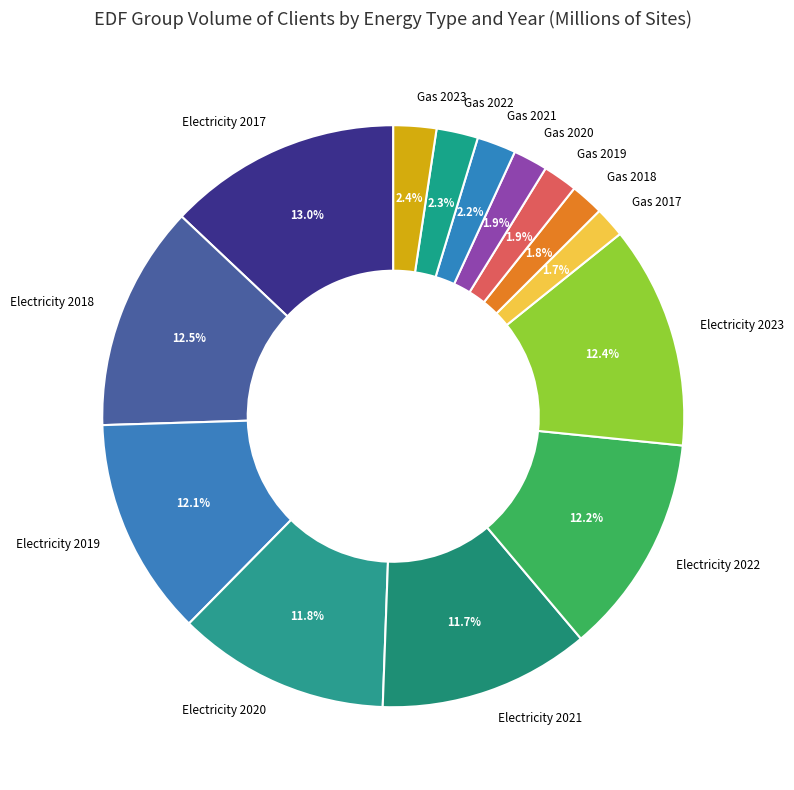

Which has a higher value, Gas 2017 or Electricity 2020?

Electricity 2020